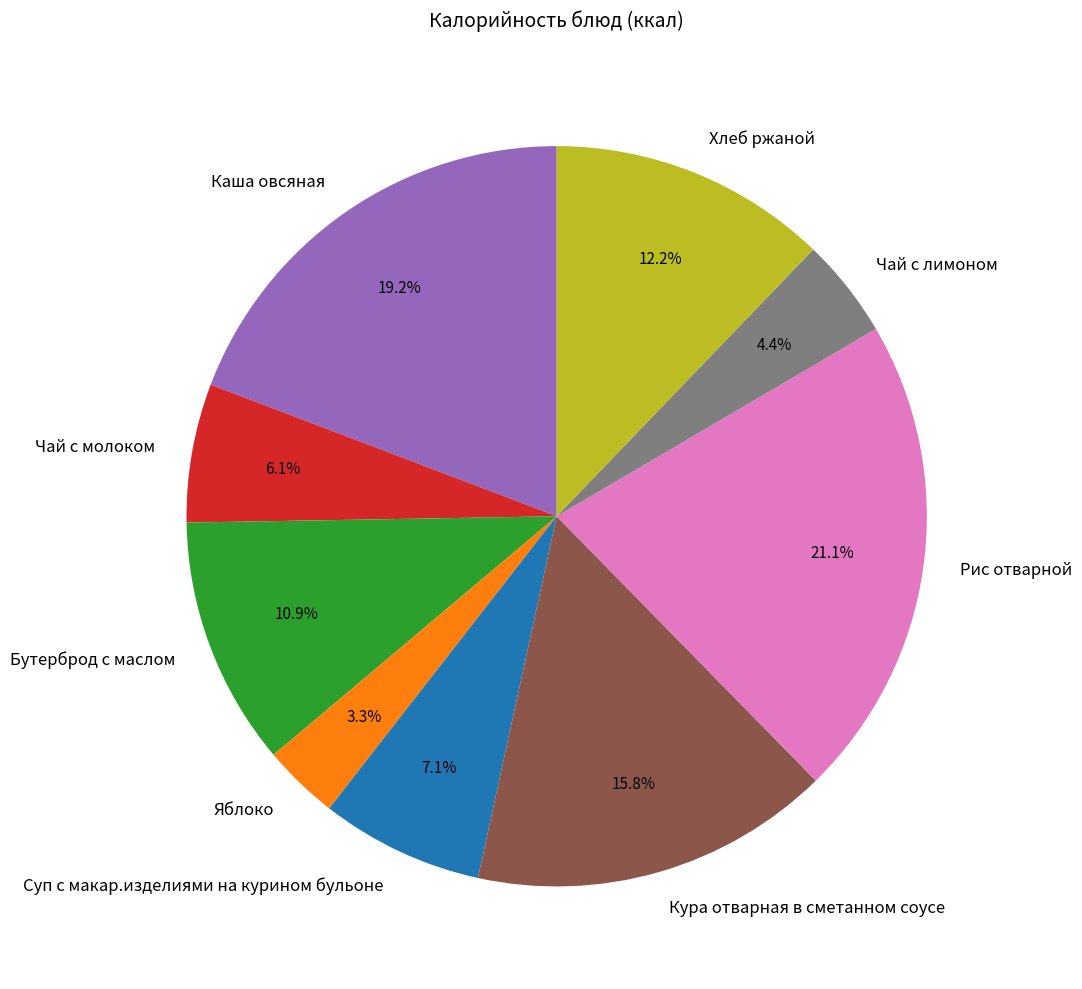

How much of the chart is everything except Кура отварная в сметанном соусе?

84.2%